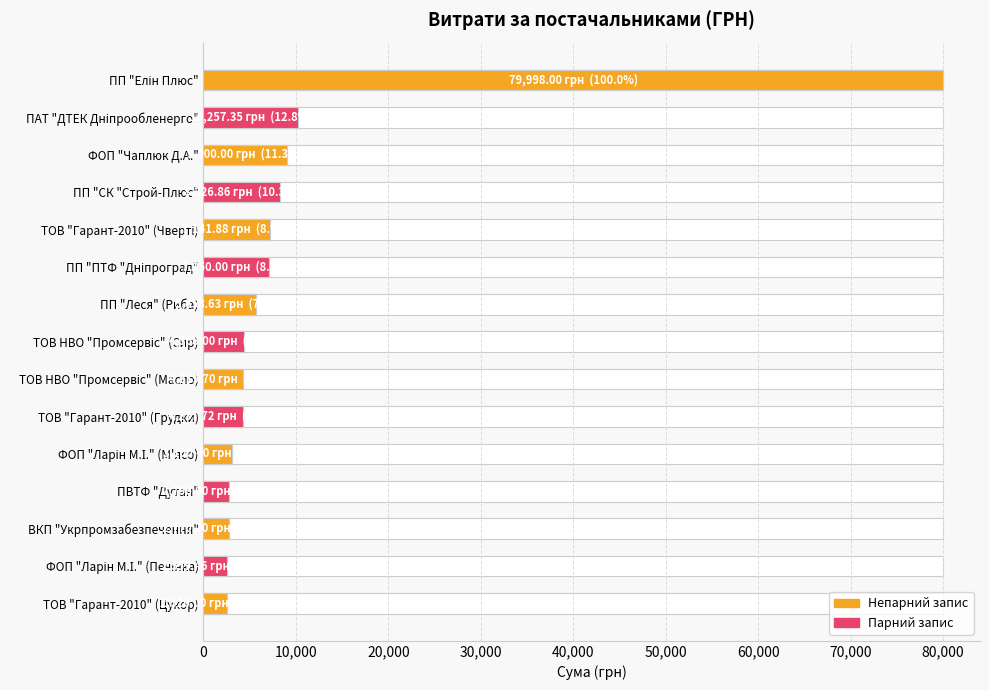

Are the bars grouped side by side (vs. stacked)?

No